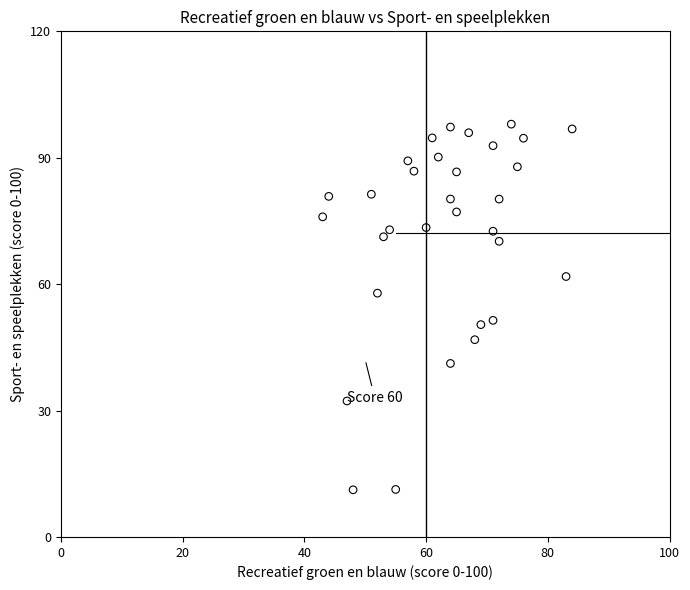

What is the range of X values (max minus min)?

41.0